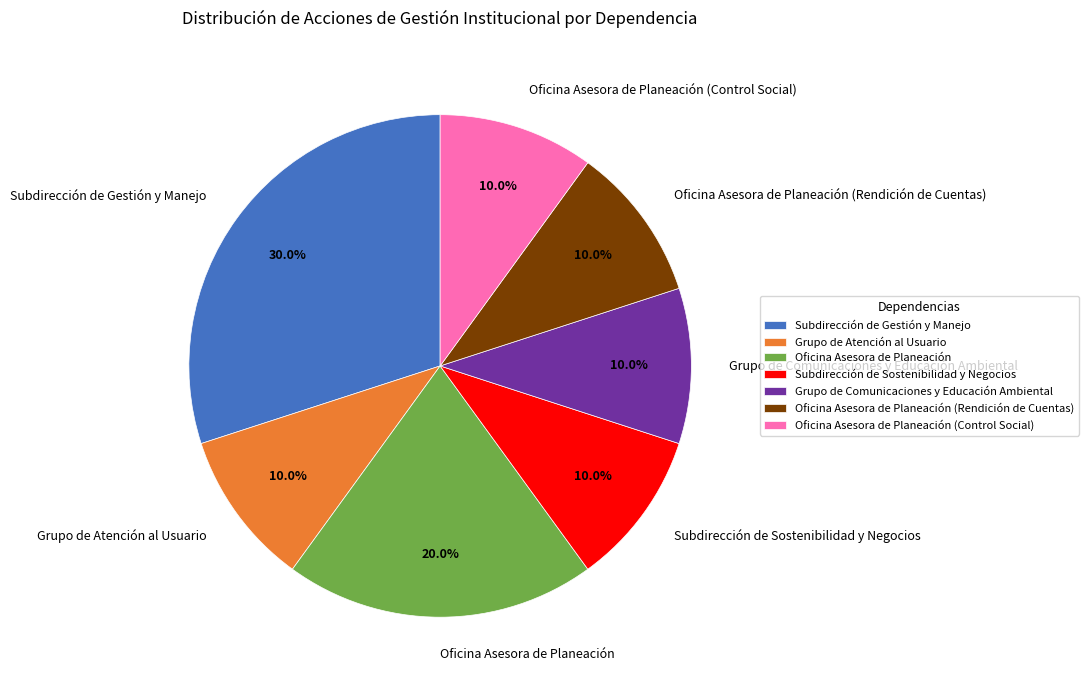

What percentage is the Oficina Asesora de Planeación (Control Social) slice, to the nearest percent?

10%